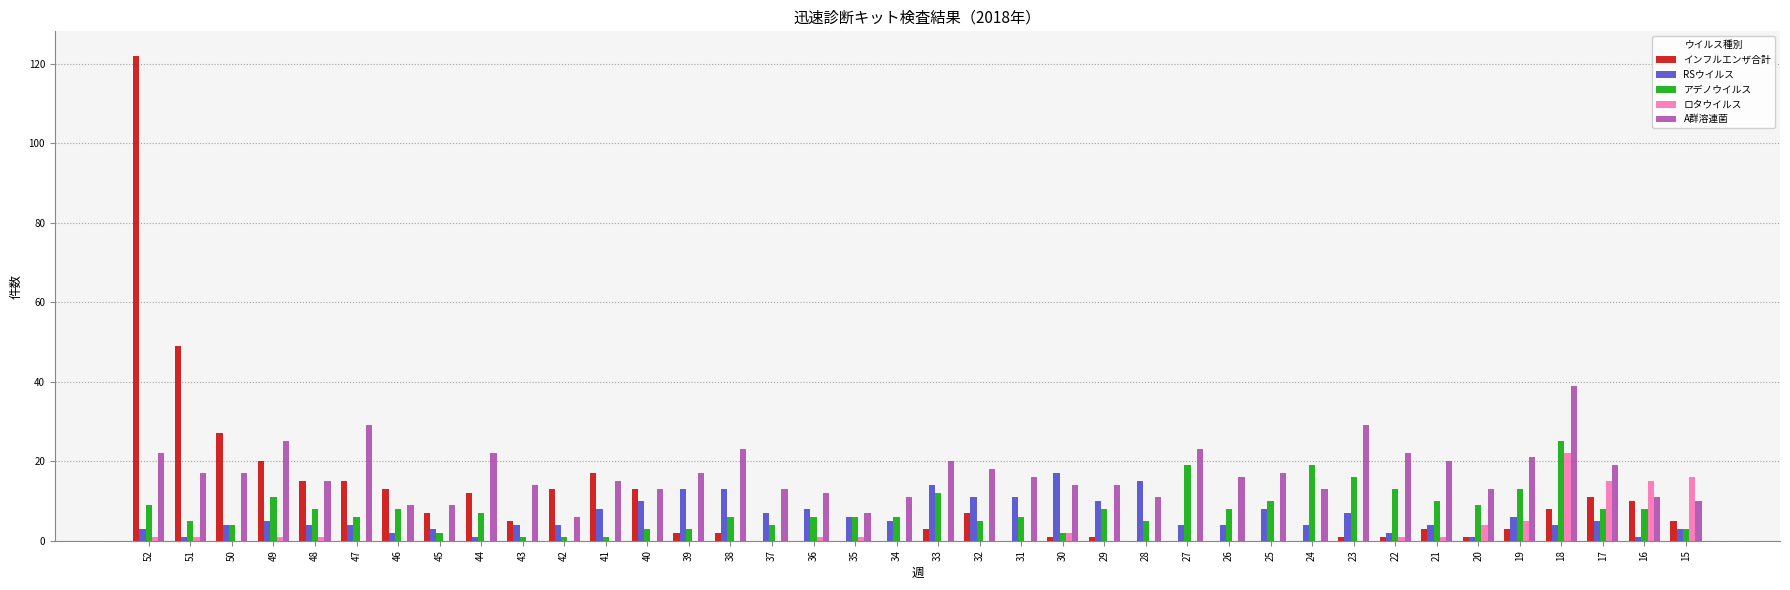

Between 47 and 35, which series saw the biggest shift?

A群溶連菌